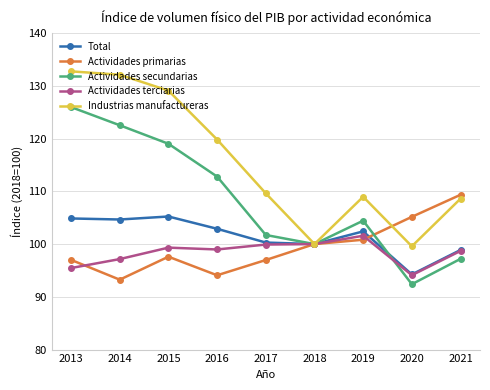

The value of Actividades secundarias at 2019 is 104.4. True or false?

True